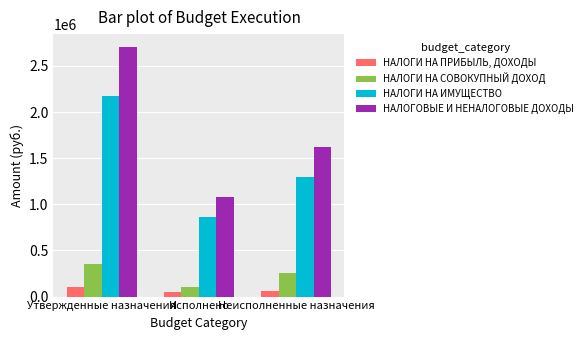

Which series changed the most between Утвержденные назначения and Исполнено?

НАЛОГОВЫЕ И НЕНАЛОГОВЫЕ ДОХОДЫ